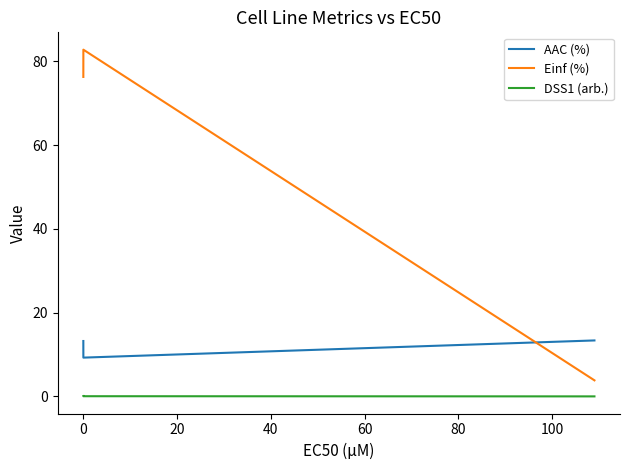

What is the lowest value of the AAC (%) series?

9.3